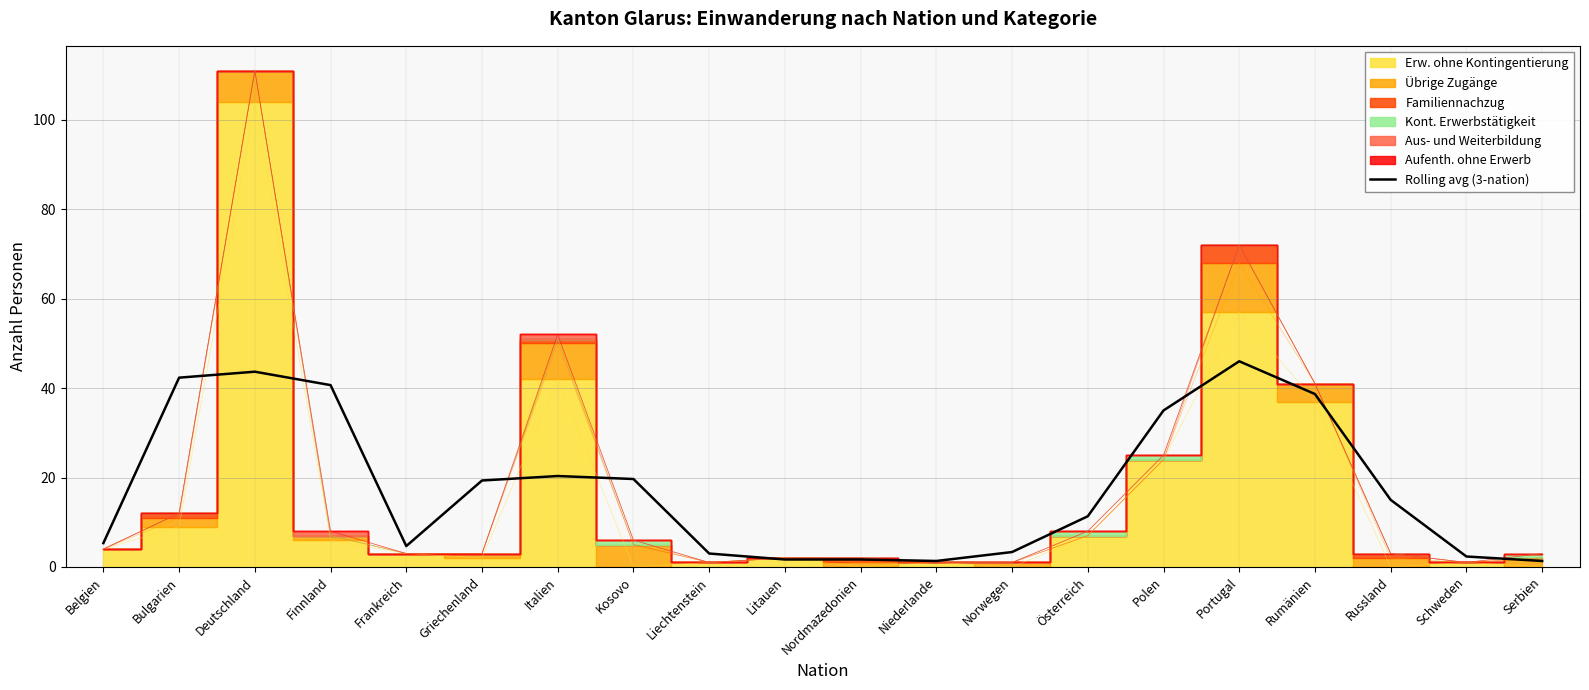

Count the number of values greater than 15.

9